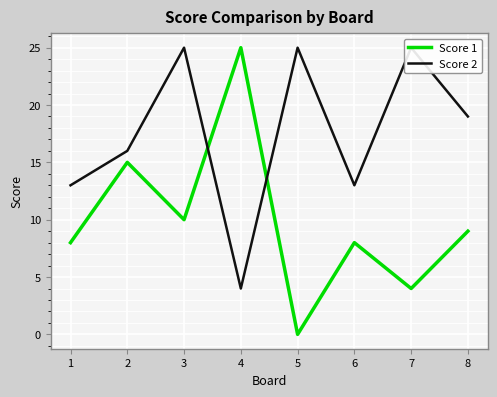

List the series in order of their overall mean, highest first.

Score 2, Score 1